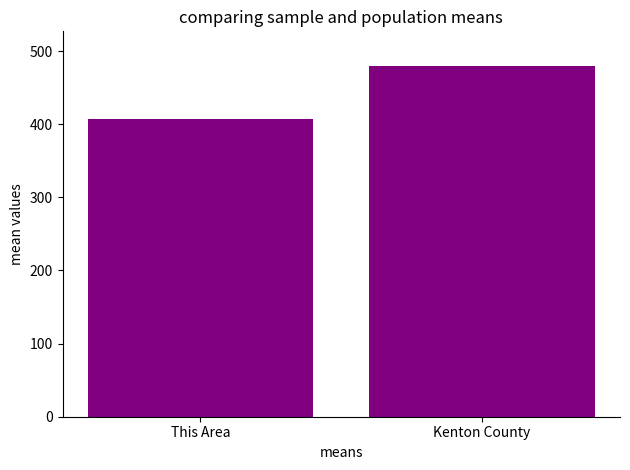

What position from the right is Kenton County?

1